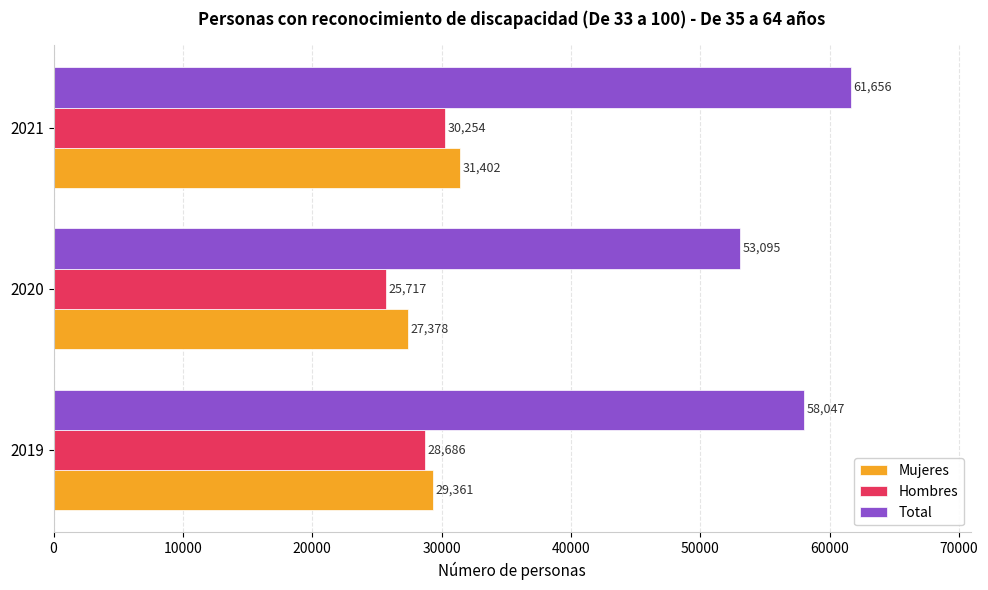

Is the value of Total at 2019 greater than the value of Mujeres at 2020?

Yes